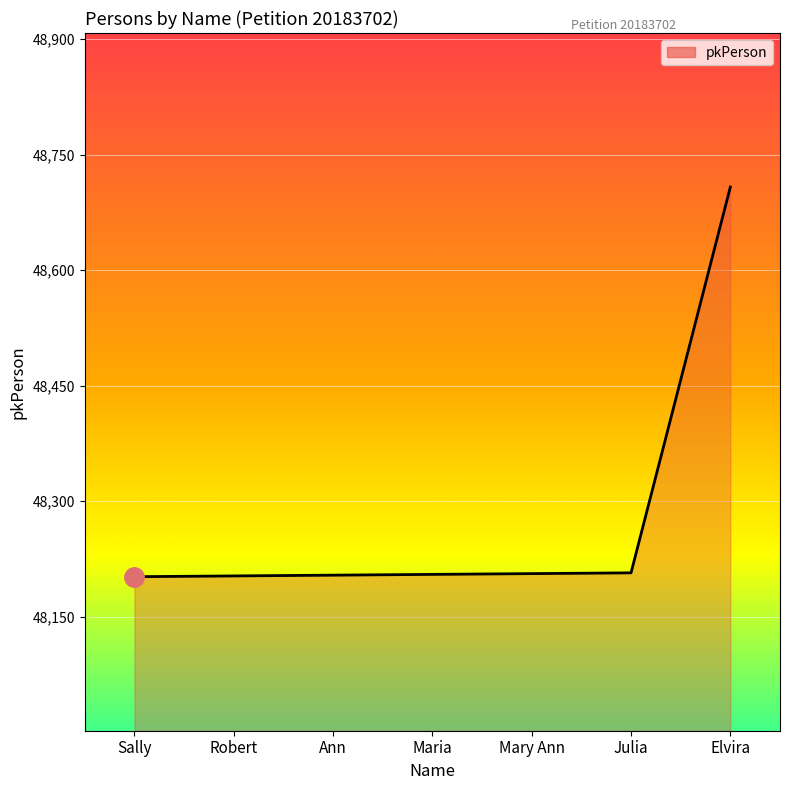

What is the average value?

48276